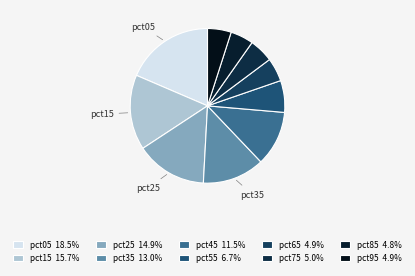

How many segments does this pie chart have?

10